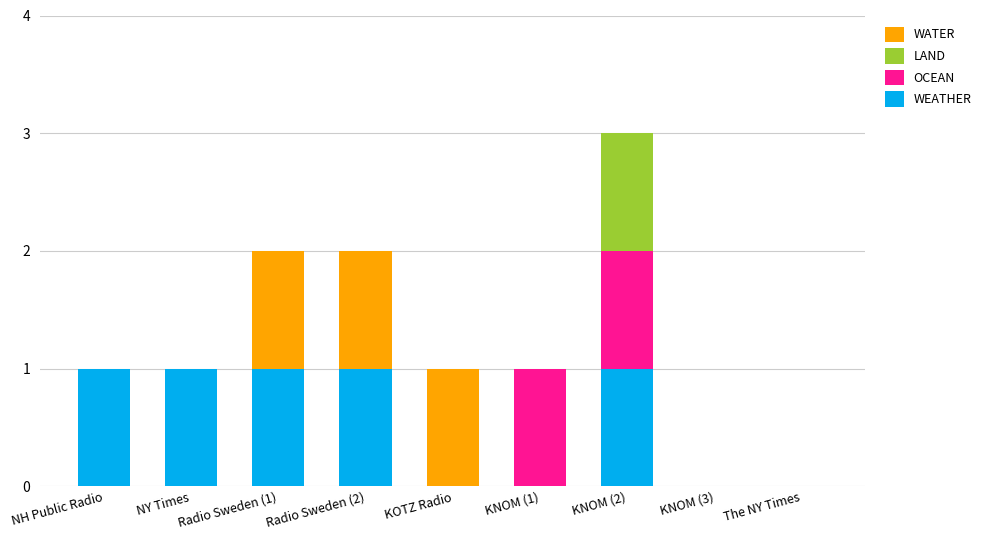

What is the total value across all series at KNOM (2)?

3